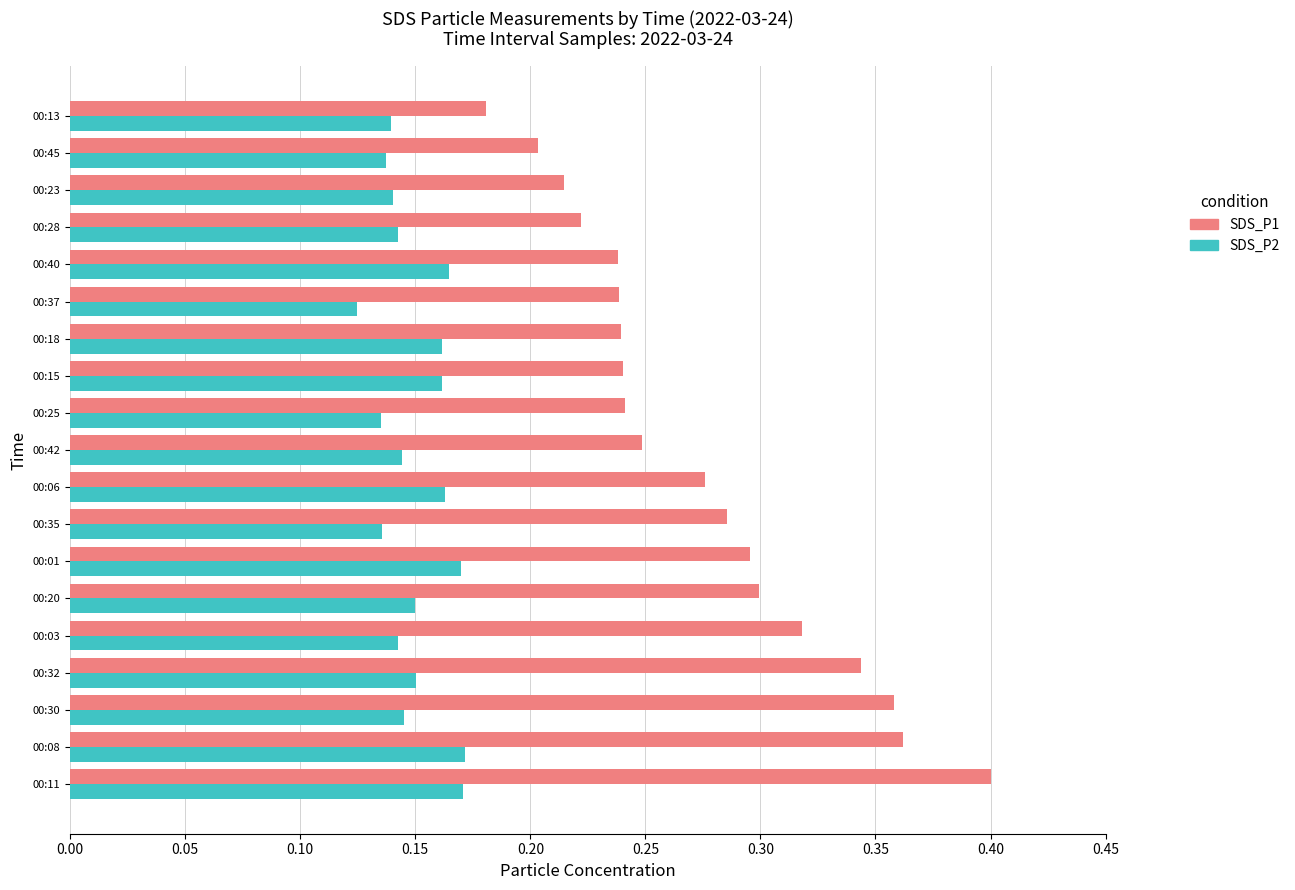

The value of SDS_P1 at 00:20 is 0.3. True or false?

True